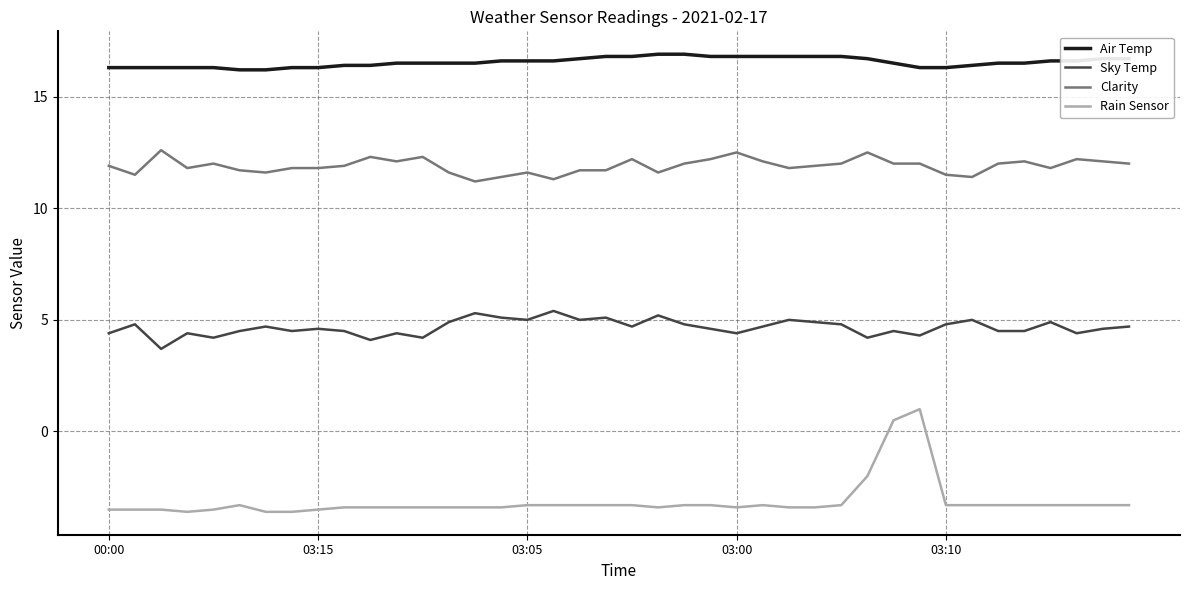

Which series has the largest total across all categories?

Air Temp